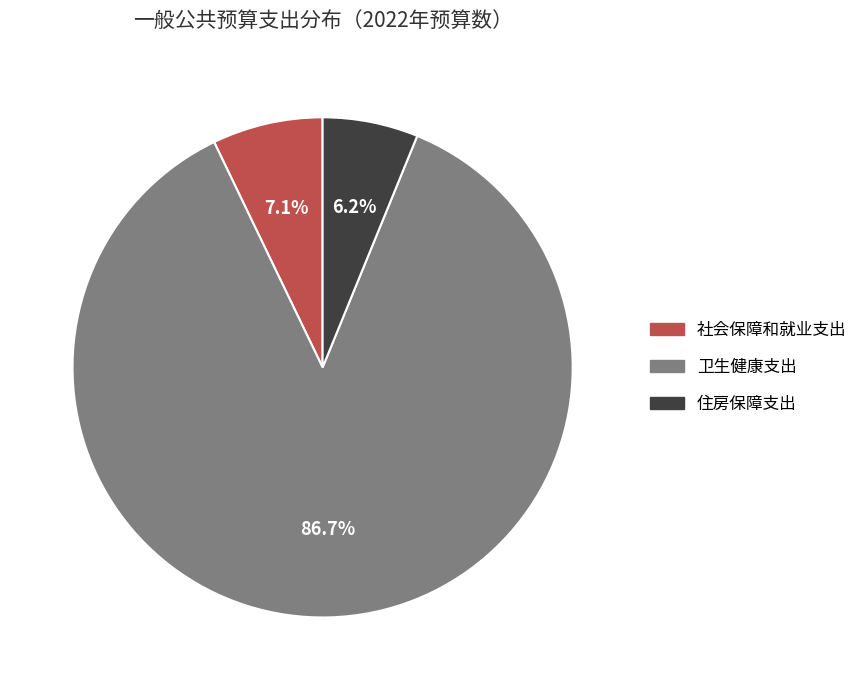

Which slice is the smallest?

住房保障支出